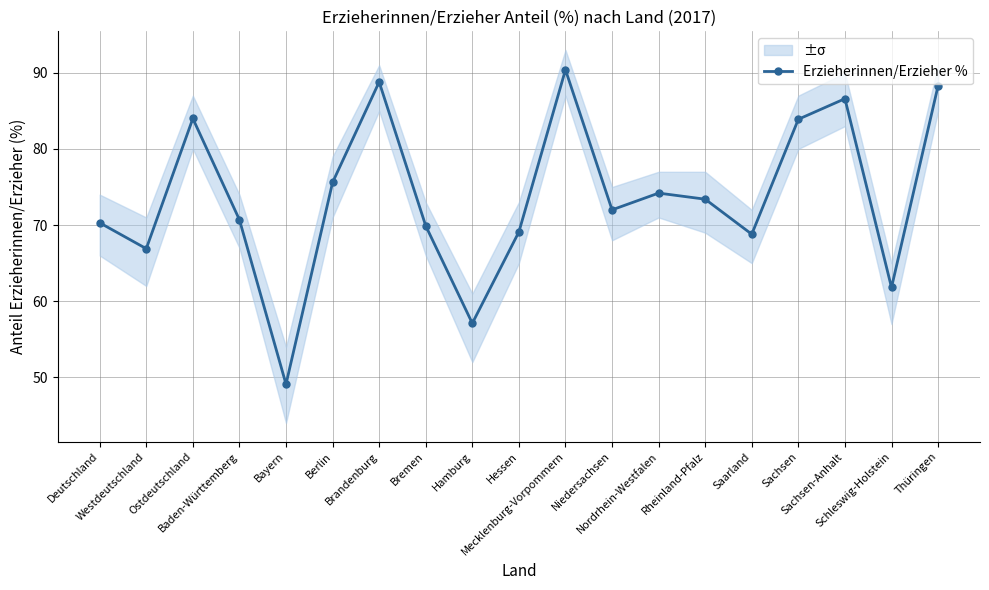

At which label is the value closest to 69?

Hessen